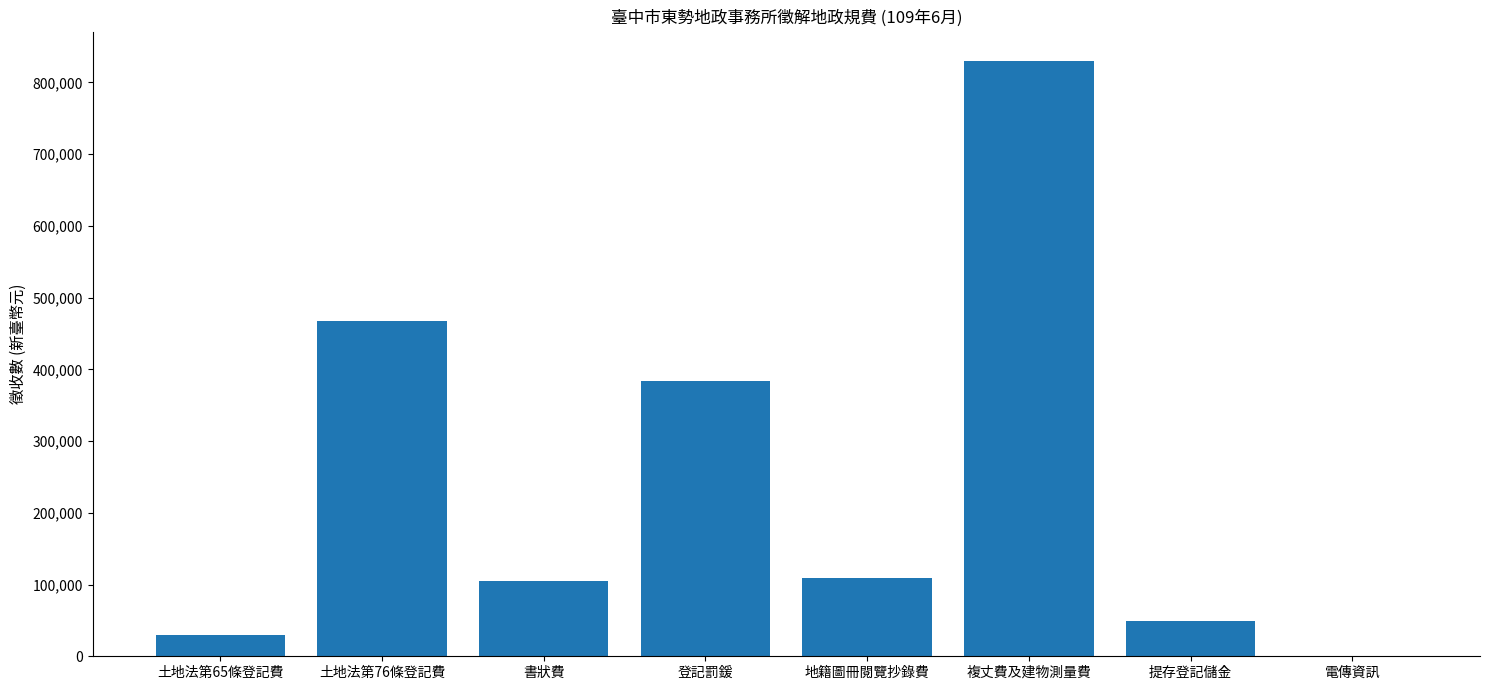

What is the maximum value shown in the chart?

829341